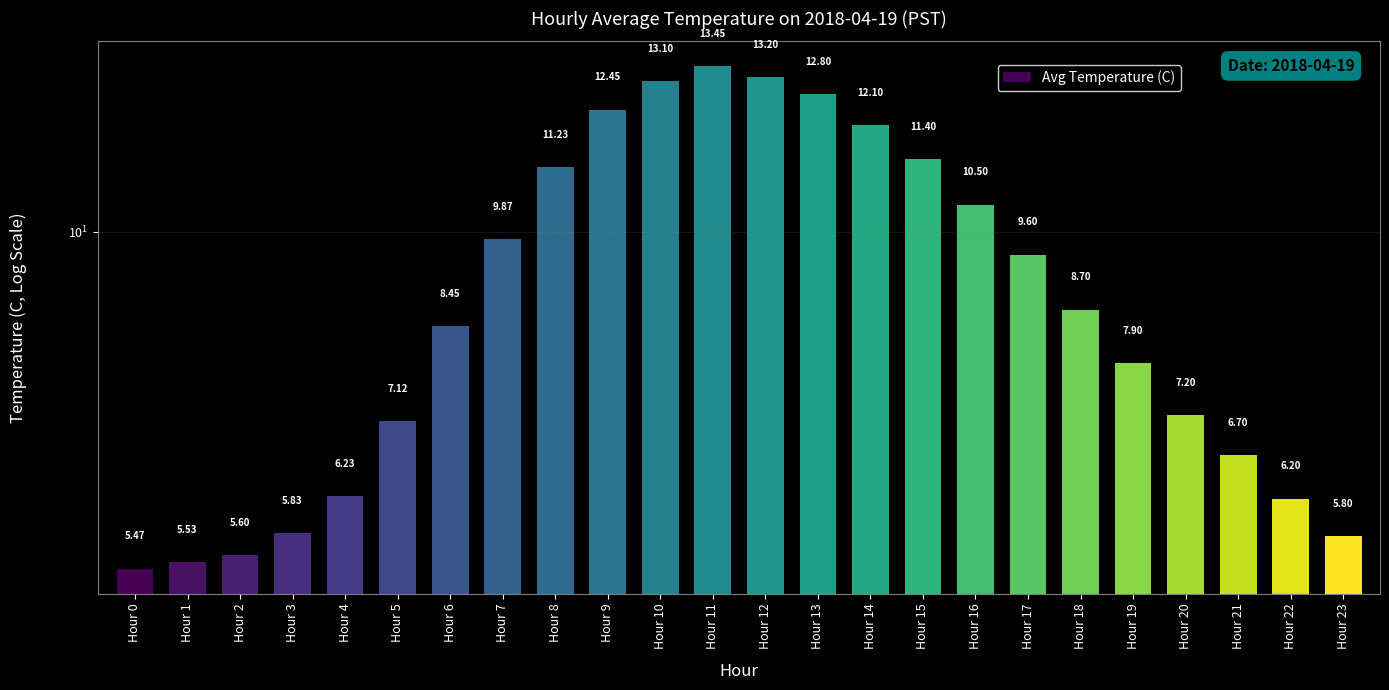

What is the change in value from Hour 18 to Hour 19?

-0.8